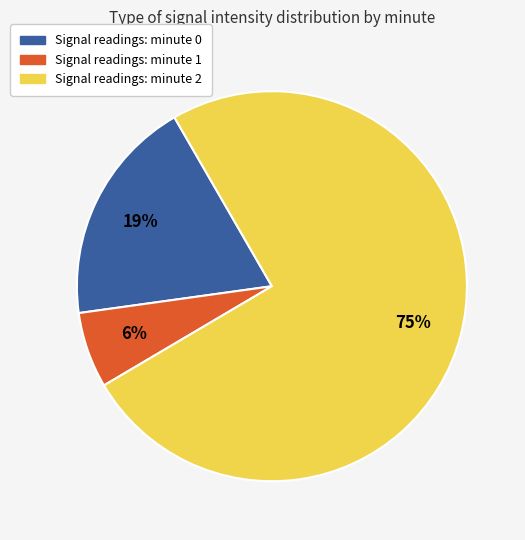

Is there any slice that represents more than half of the pie?

Yes